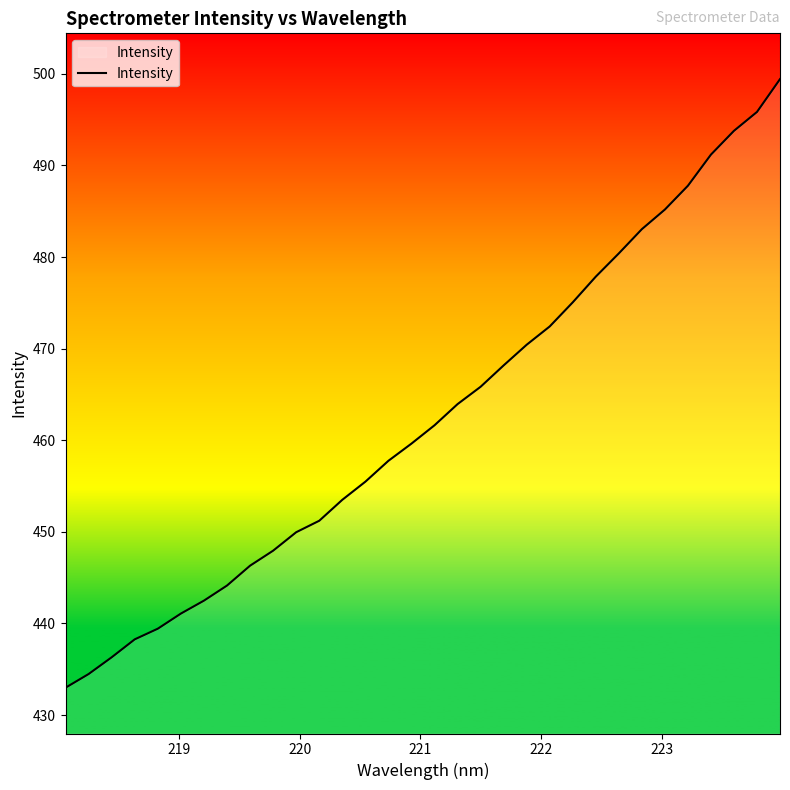

What is the difference between the maximum and minimum values?

66.4